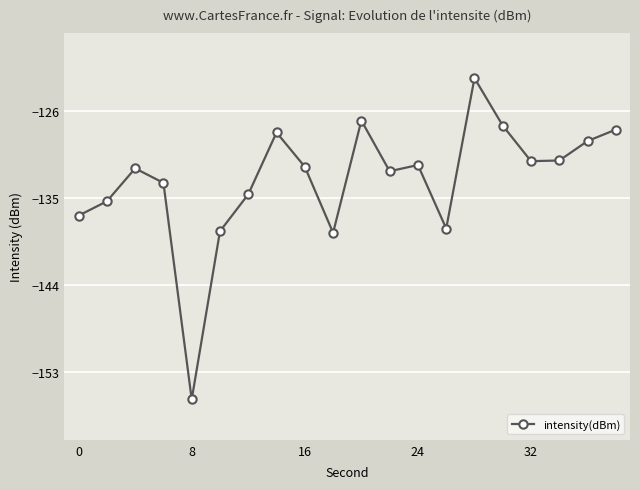

How many points are higher than both their immediate neighbors (excluding endpoints)?

5